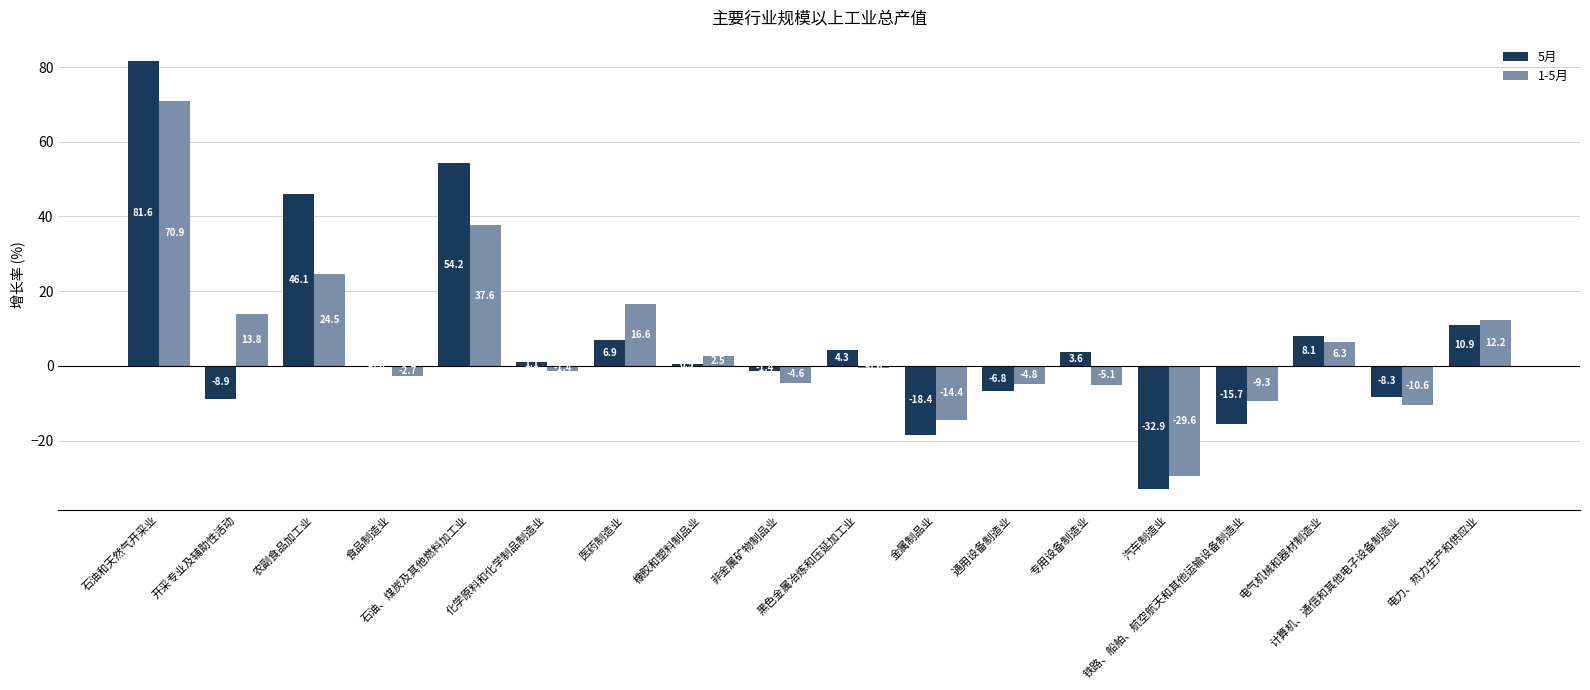

The value of 1-5月 at 农副食品加工业 is 24.5. True or false?

True